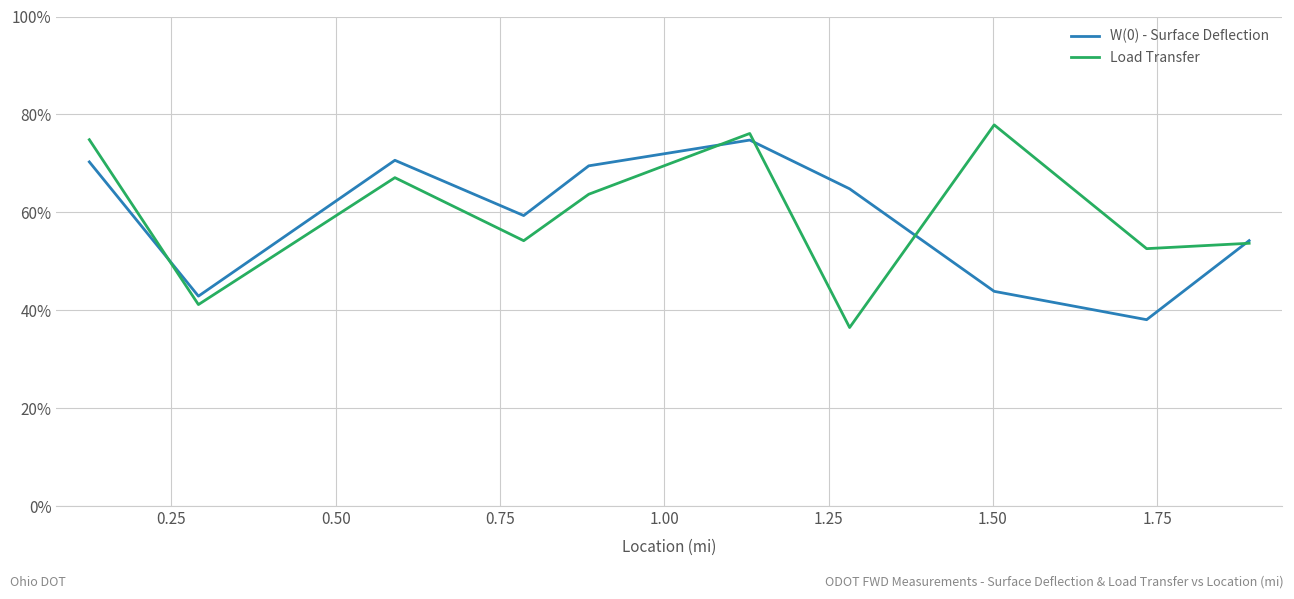

In W(0) - Surface Deflection, how many points are lower than both neighbors (excluding endpoints)?

3